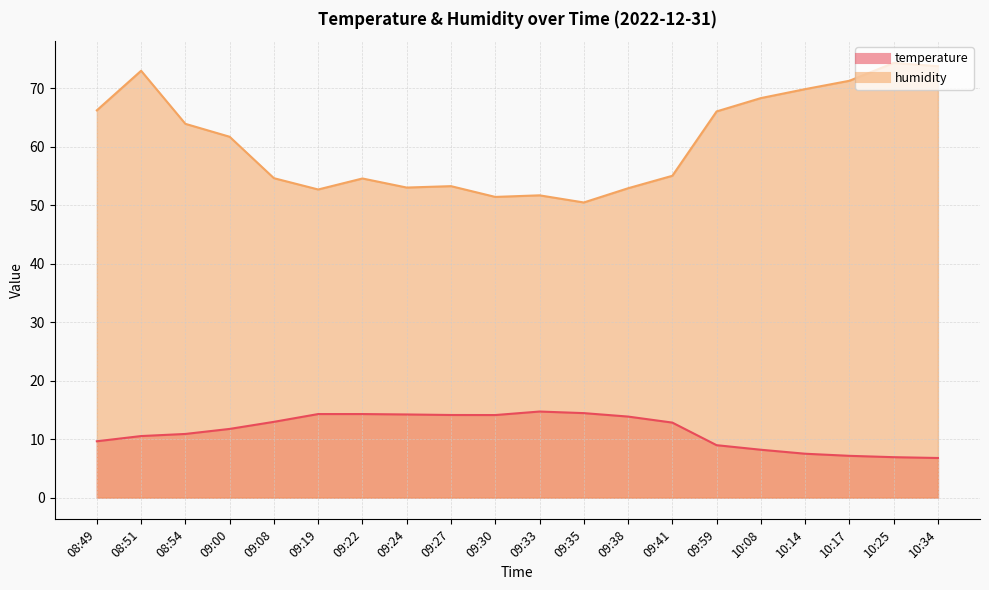

How many values in the temperature series are below 12?

10